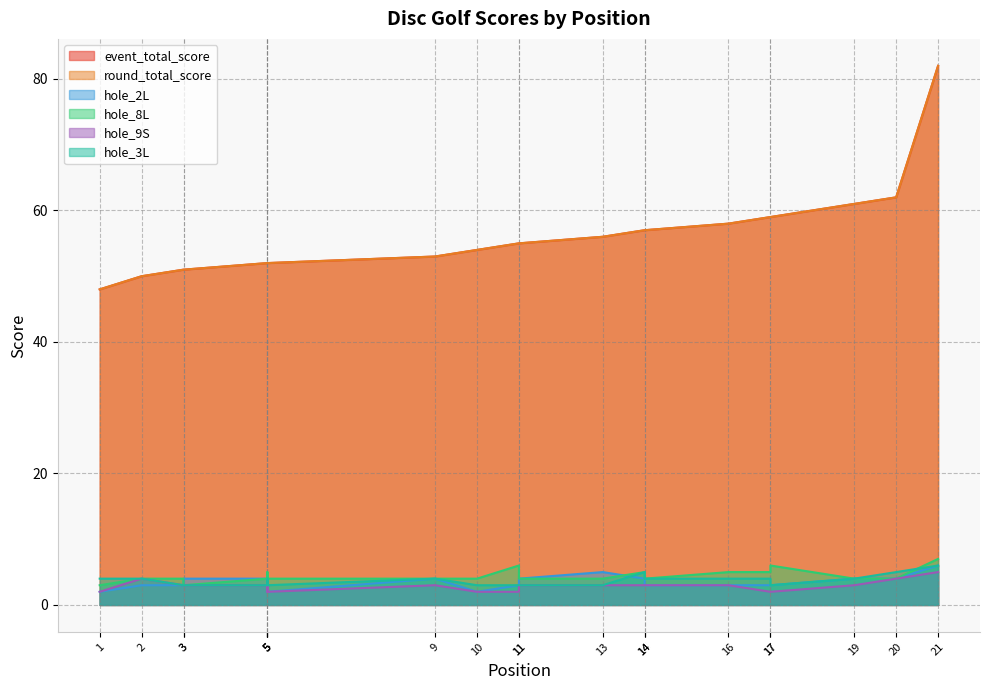

The value of round_total_score at 10 is 29. True or false?

False